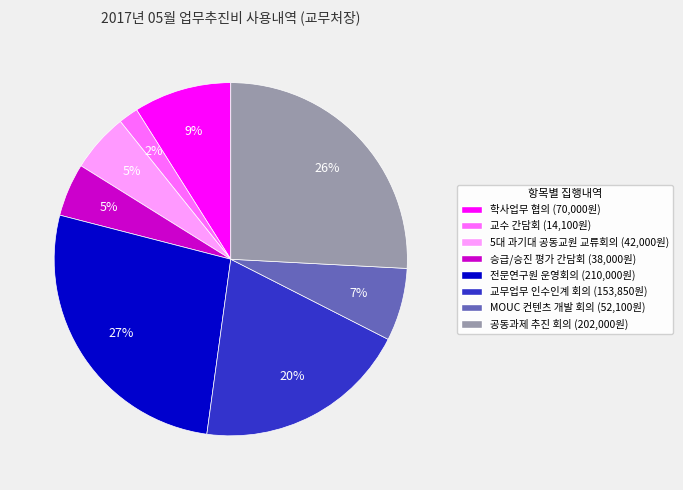

To the nearest percent, what percentage of the pie is 교무업무 인수인계 회의?

20%